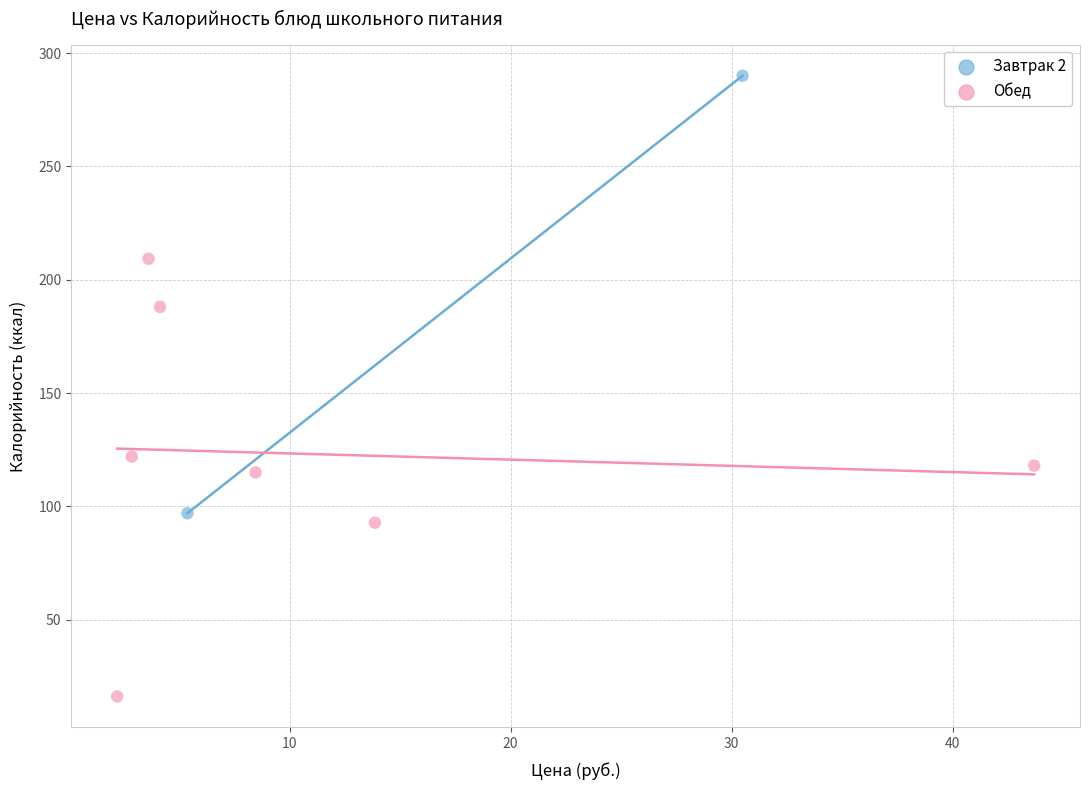

What are all the series names shown in the legend?

Завтрак 2, Обед